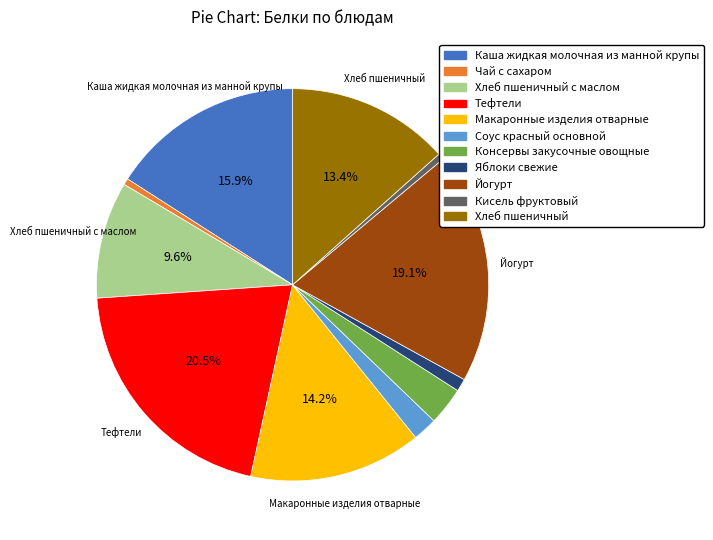

Is there a majority slice in this chart?

No